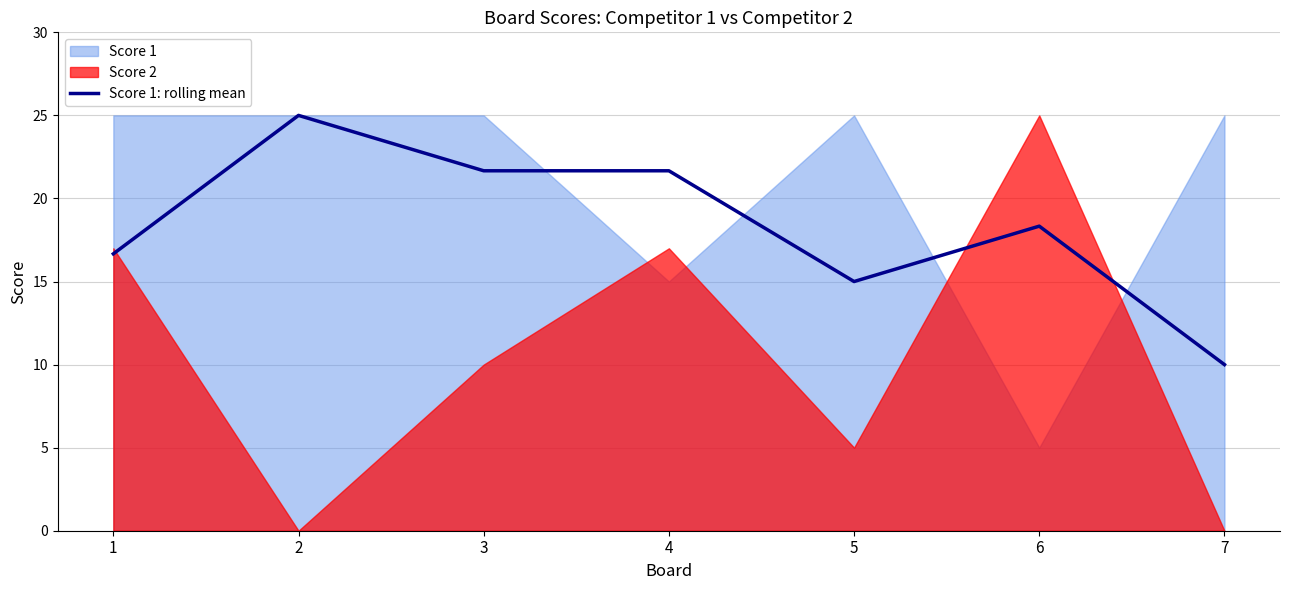

The value of Score 1: rolling mean at 4 is 21.7. True or false?

True